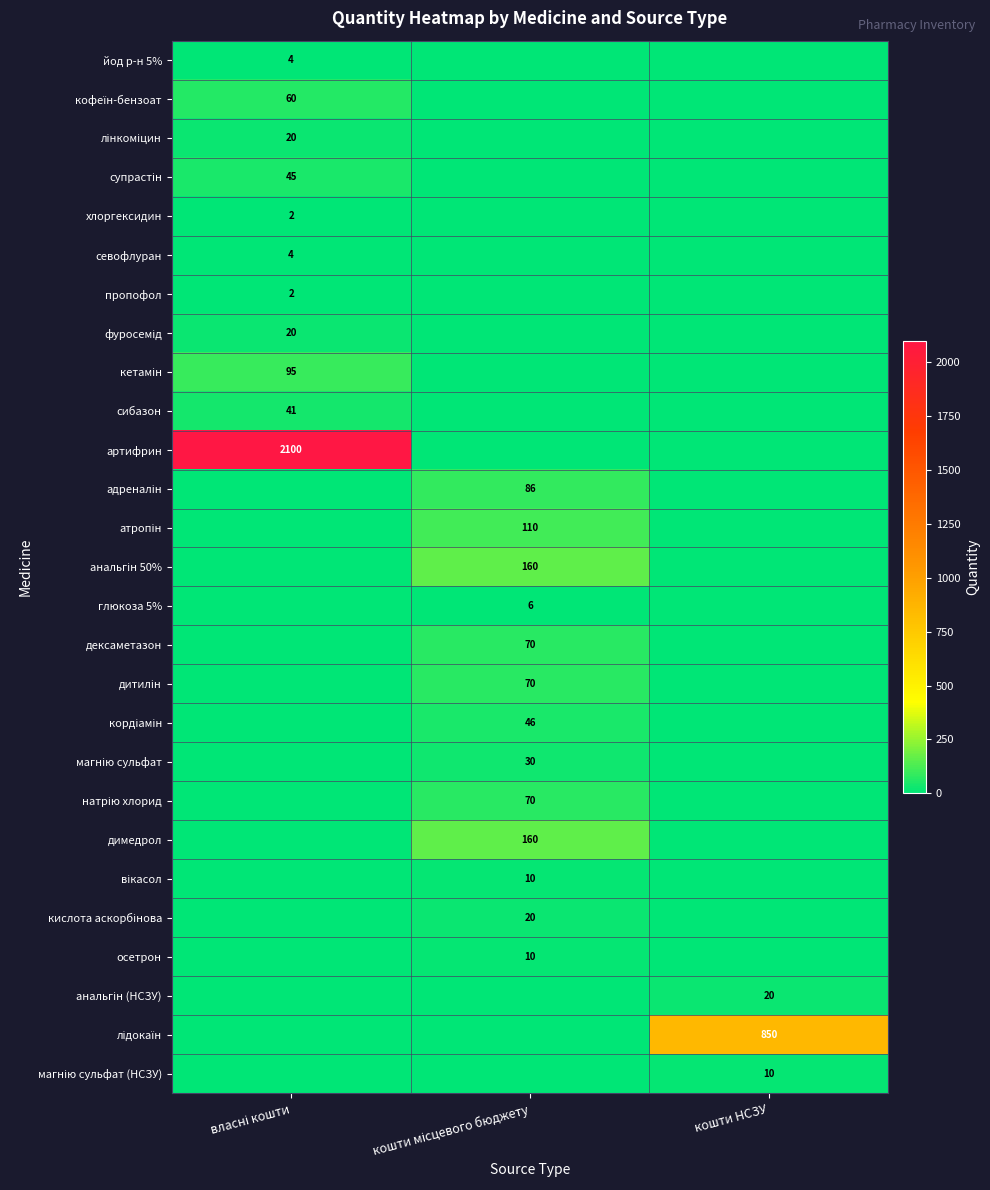

How many positive values does the вікасол series have?

1